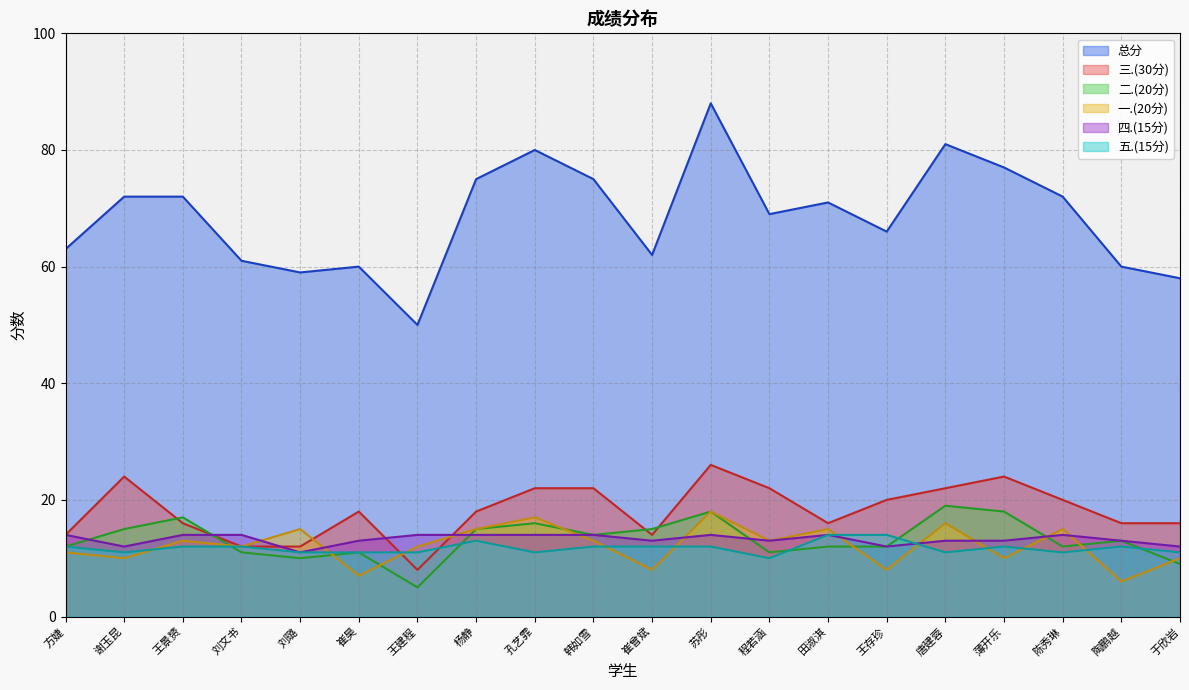

What is the total value across all series at 刘璐?

118